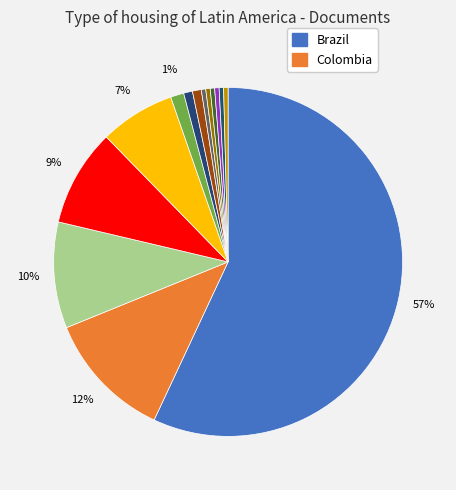

Rank the categories by value from lowest to highest.

Venezuela, Costa Rica, Ecuador, Peru, Uruguay, Netherlands Antilles, Puerto Rico, Barbados, Jamaica, Mexico, Chile, Argentina, Colombia, Brazil